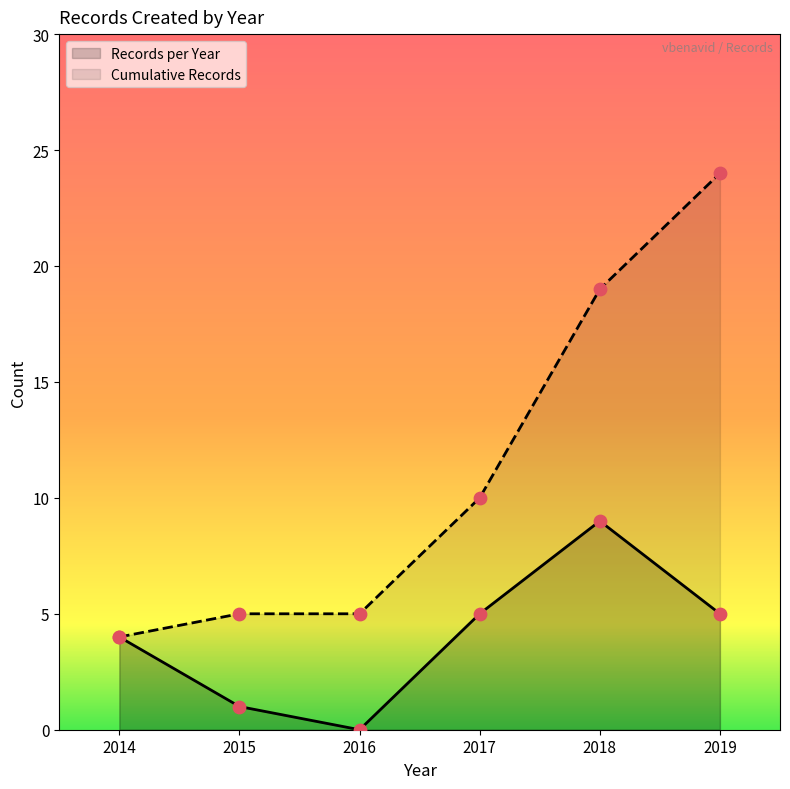

Which series changed the most between 2017 and 2018?

Cumulative Records